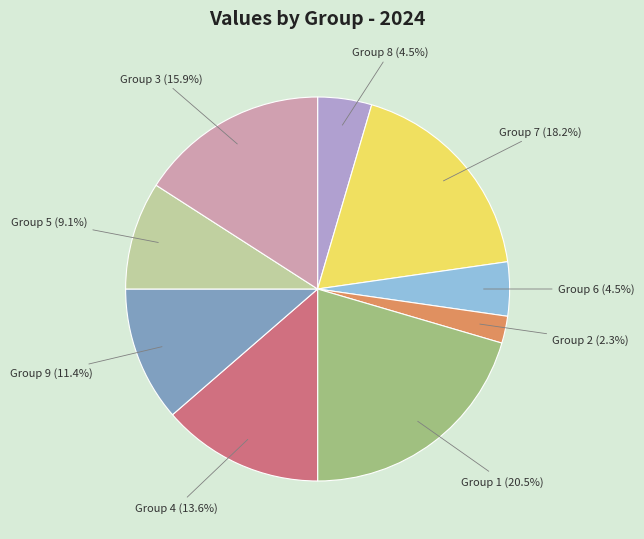

Does Group 9 account for over 50% of the chart?

No